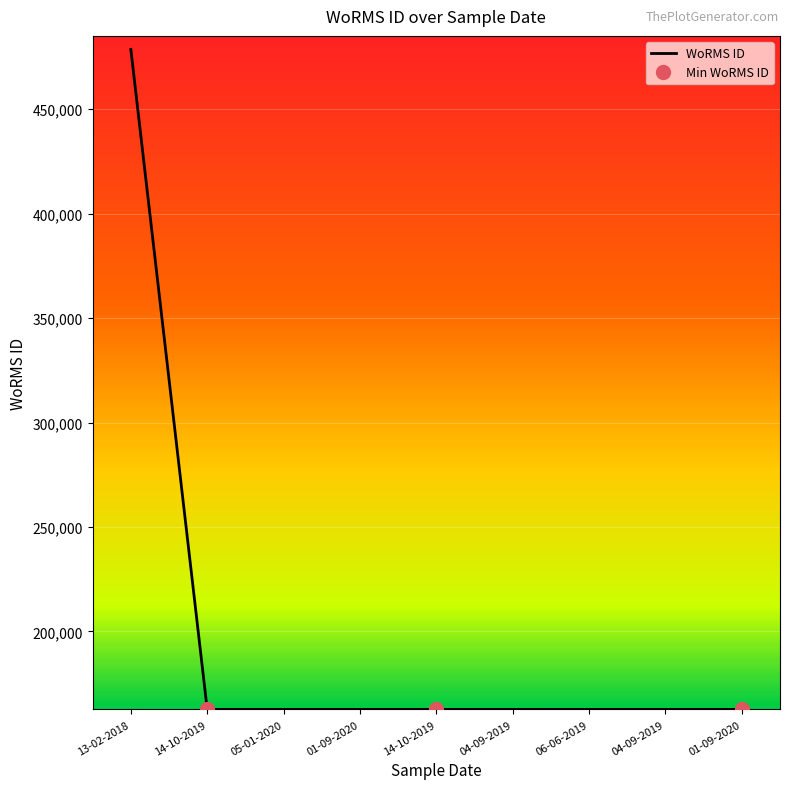

Rank the categories by value from lowest to highest.

14-10-2019, 14-10-2019, 01-09-2020, 05-01-2020, 01-09-2020, 04-09-2019, 06-06-2019, 04-09-2019, 13-02-2018